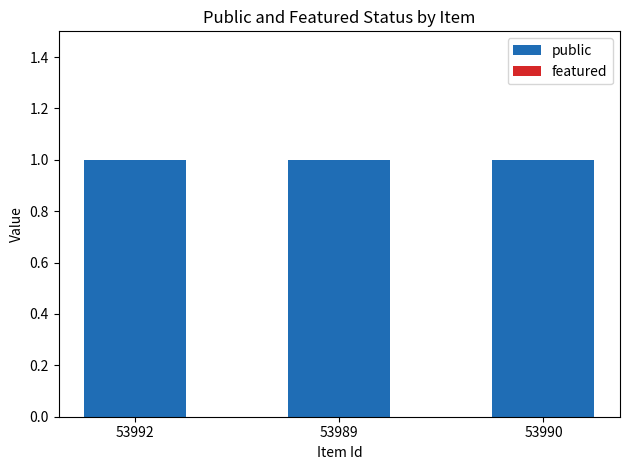

Reading left to right, transcribe all the data shown in this chart.

public: 1	1	1
featured: 0	0	0